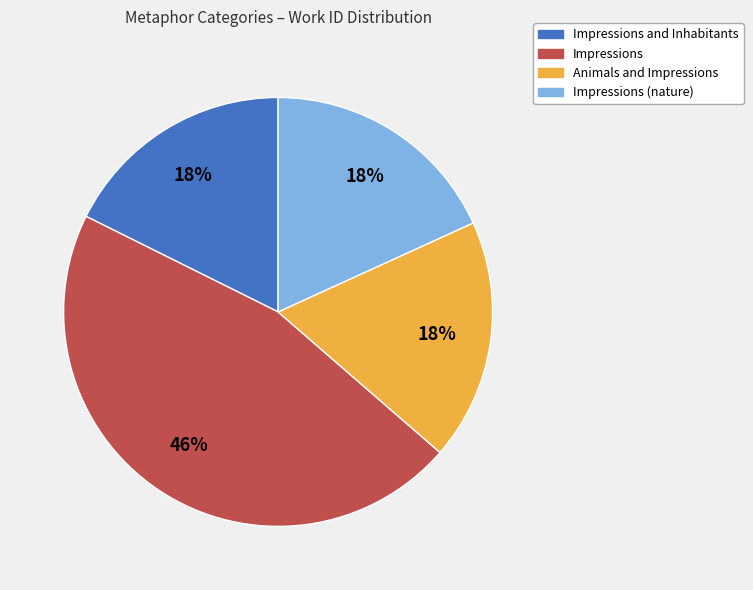

Is there any slice that represents more than half of the pie?

No